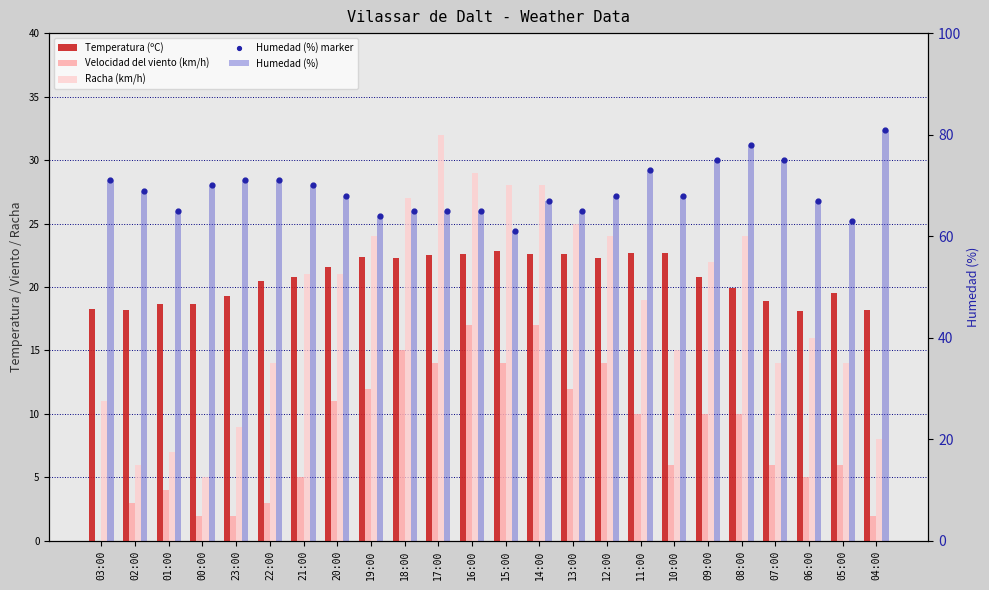

Which series has the largest total across all categories?

Humedad (%)